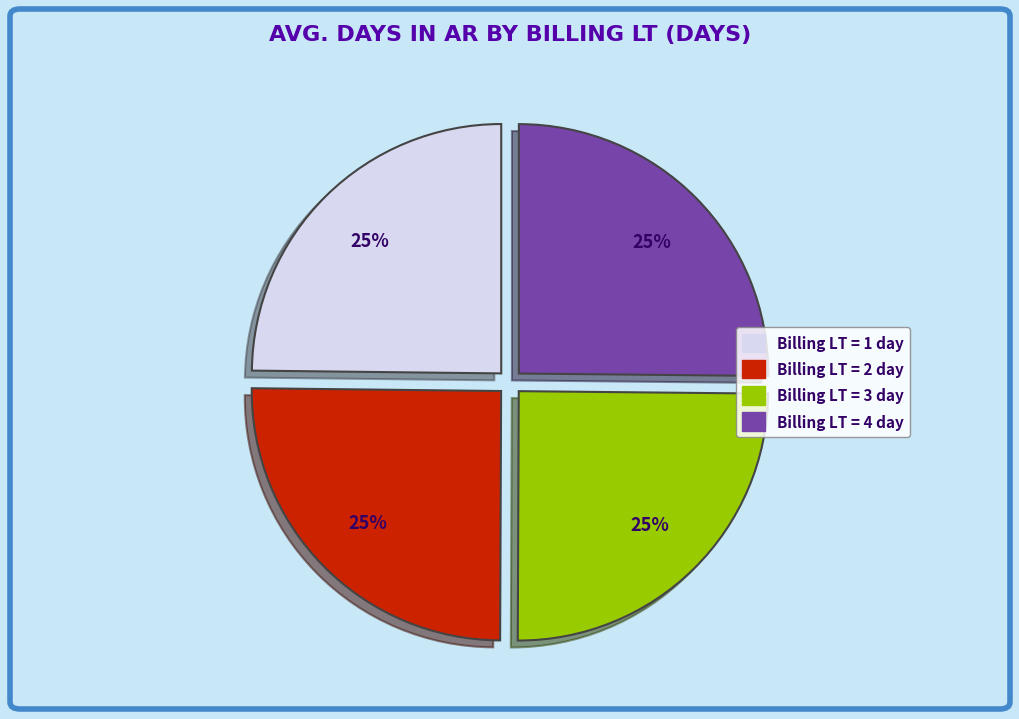

Is there any slice that represents more than half of the pie?

No